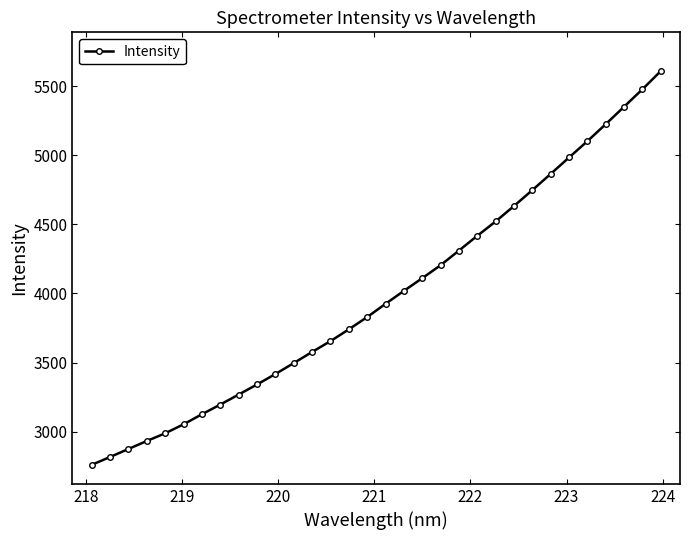

What is the value of the 22nd point from the left?

4417.6